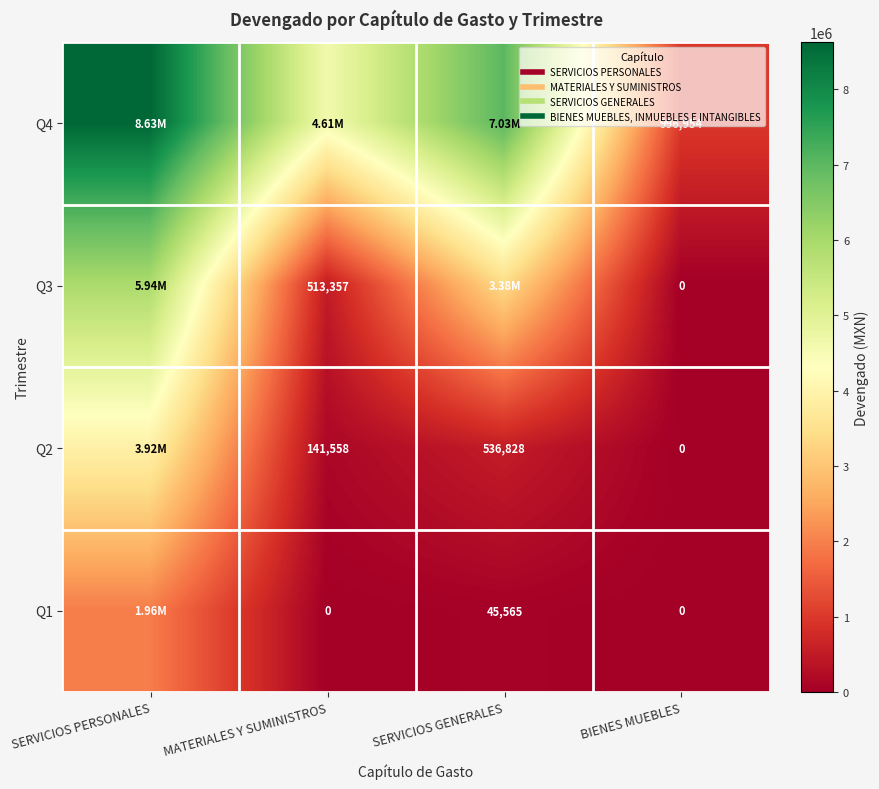

What is the difference between the maximum and minimum values in the Q1 series?

1957661.9